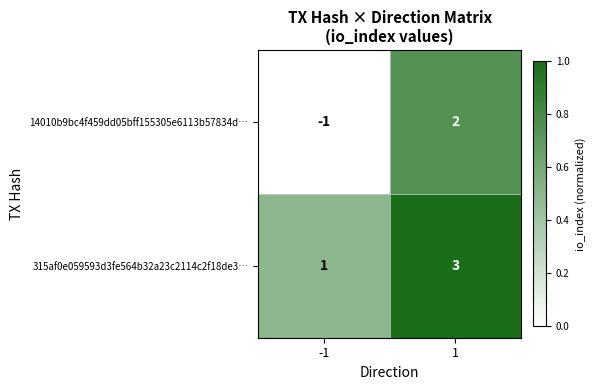

Reading left to right, what are all the values shown in this chart?

14010b9bc4f459dd05bff155305e6113b57834d…: -1	2
315af0e059593d3fe564b32a23c2114c2f18de3…: 1	3